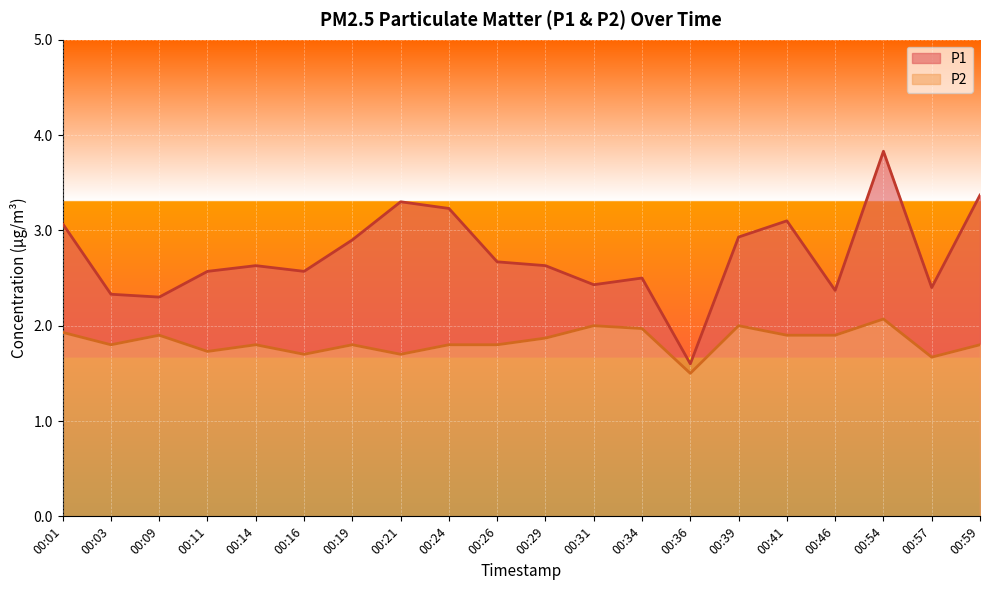

What is the maximum value shown in the chart?

3.8